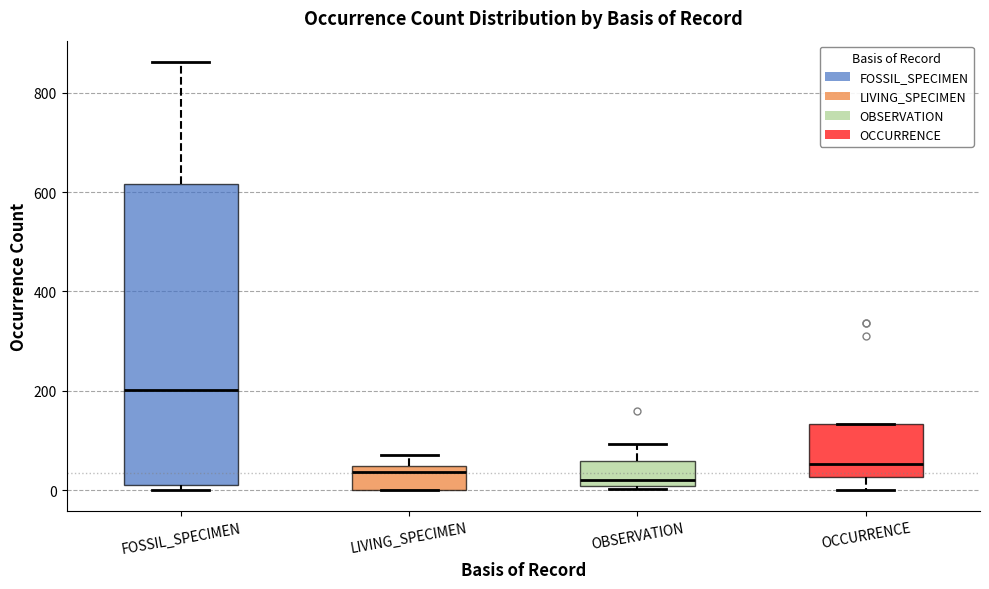

Reading left to right, transcribe this box plot: for each box, give where its median line is, the range the box spans, and where its two whiskers end, as read against the y-axis. The values are not printed on the chart, so give them approximately, as read against the axis.

FOSSIL_SPECIMEN: median 200, box 20 to 620, whiskers 0 to 860
LIVING_SPECIMEN: median 40 (just below the box's upper edge), box 0 to 40, whiskers 0 to 80
OBSERVATION: median 20, box 0 to 60, whiskers 0 to 100
OCCURRENCE: median 60, box 20 to 140, whiskers 0 to 140